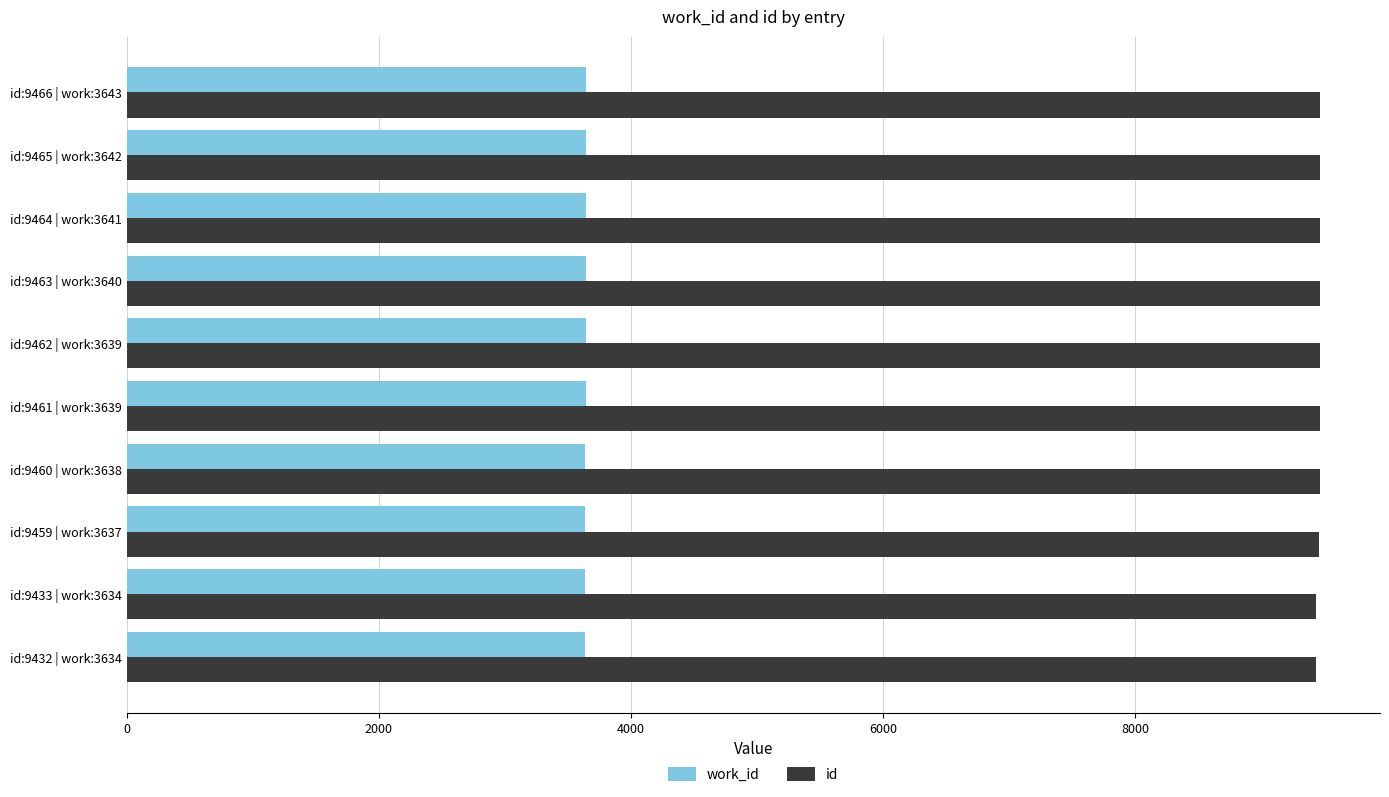

At id:9432 | work:3634, list the series in order from smallest to largest.

work_id, id